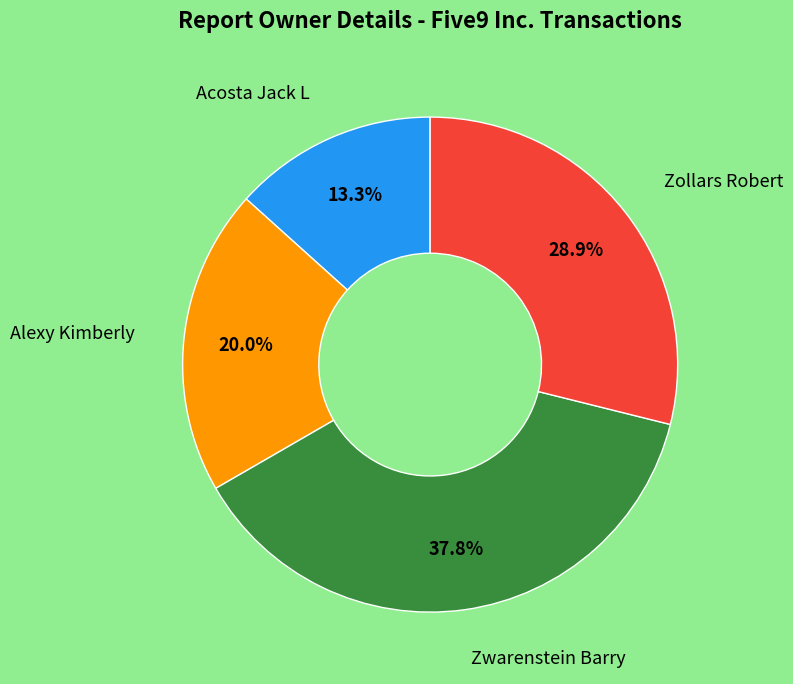

Is there any slice that represents more than half of the pie?

No